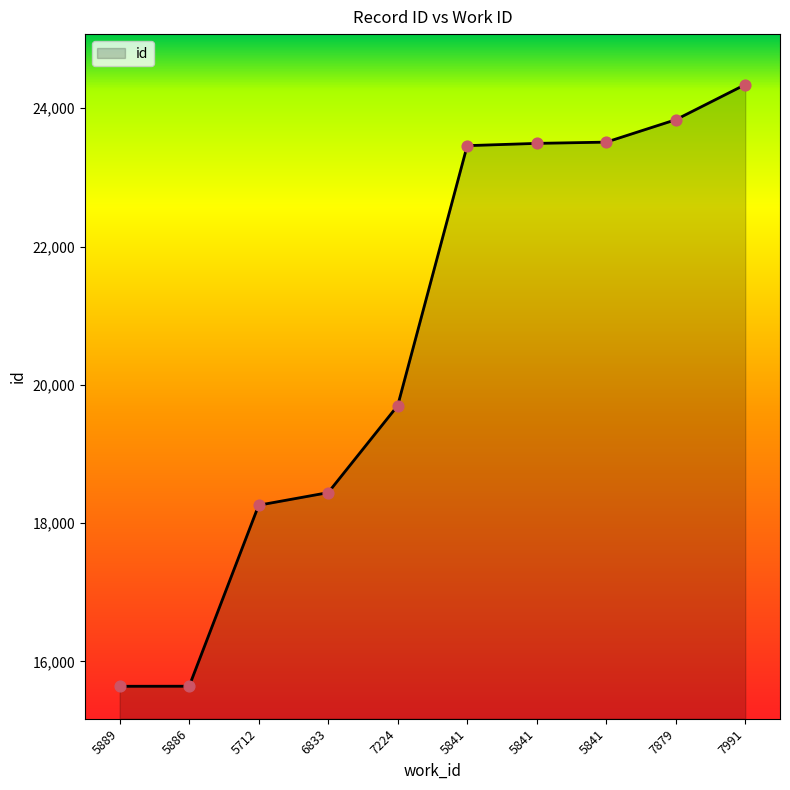

How many lines are shown in the chart?

1